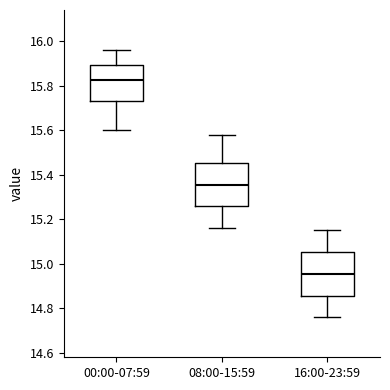

Which box has the highest median line?

00:00-07:59